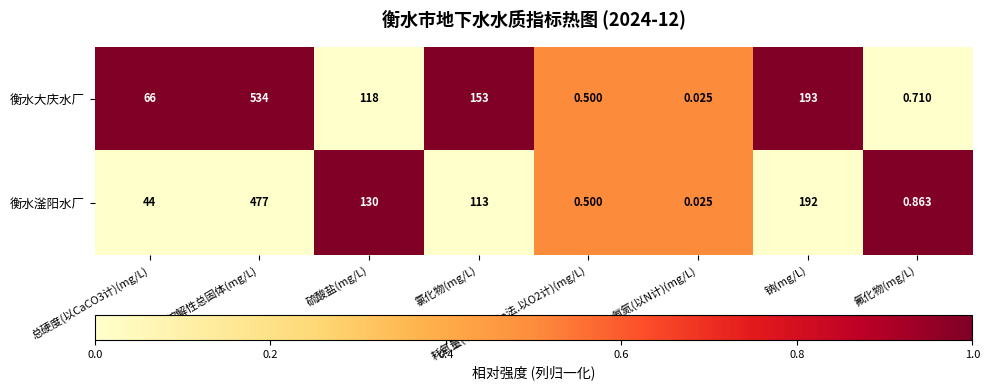

List the series in order of their overall mean, lowest first.

衡水滏阳水厂, 衡水大庆水厂